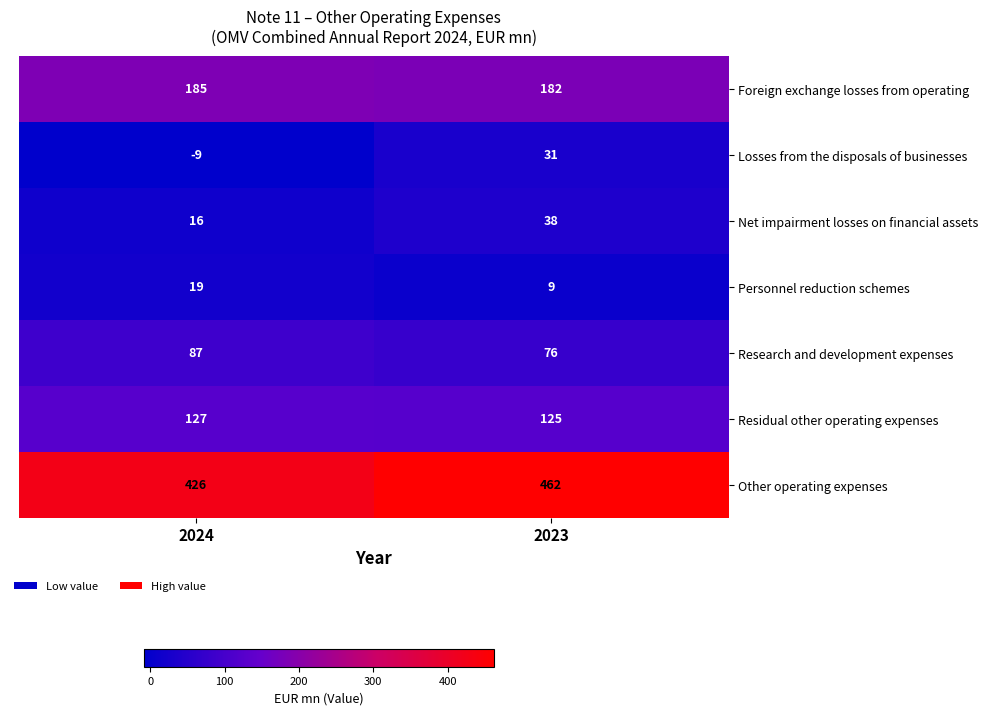

Which label corresponds to the smallest value in the chart?

2024